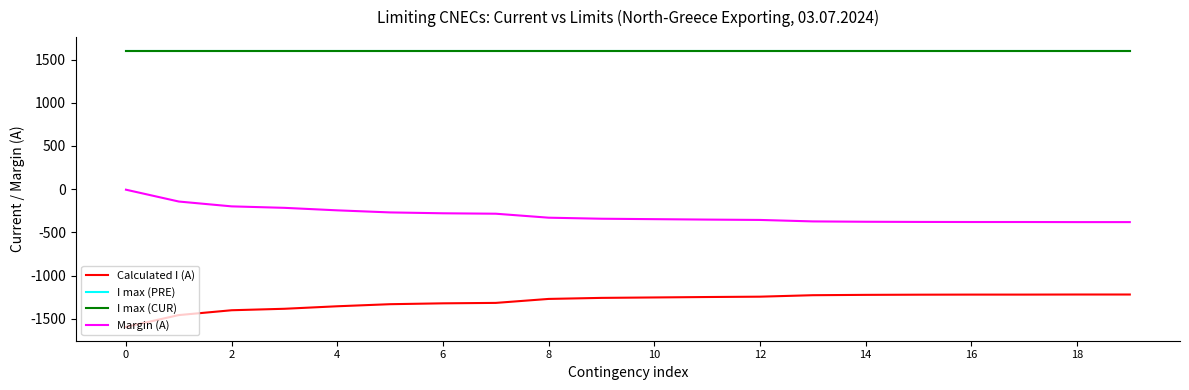

Does the chart have visible grid lines?

No